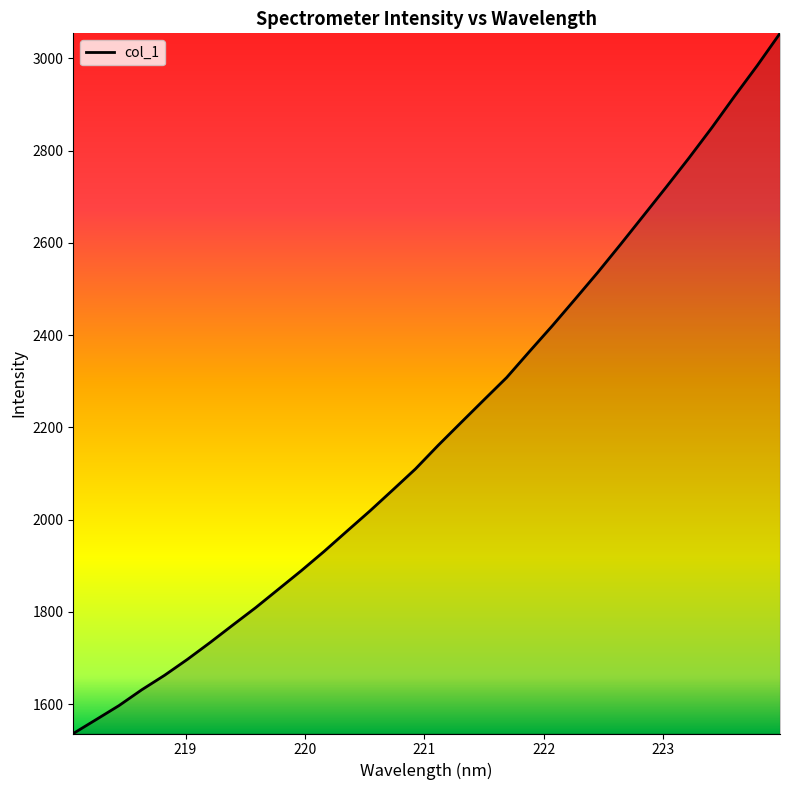

What is the sum of all values?

70146.8